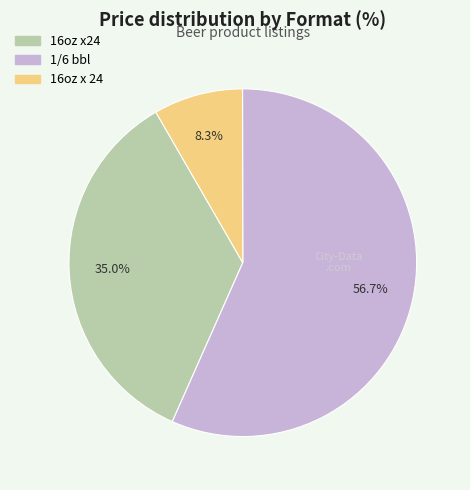

How many segments does this pie chart have?

3